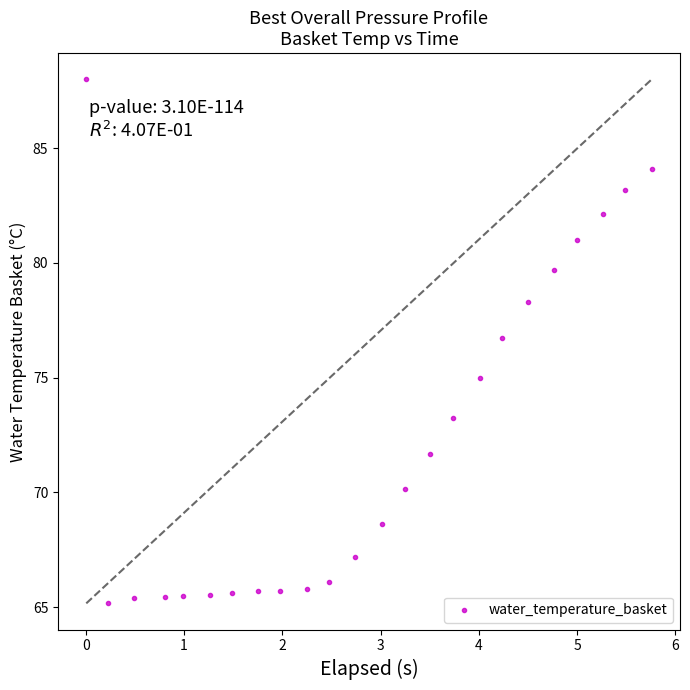

What Y value in the scatter plot is closest to 76?

76.7